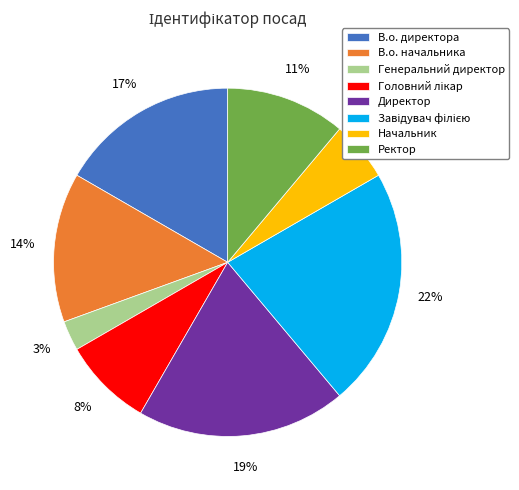

To the nearest percent, what is the average slice percentage?

12%